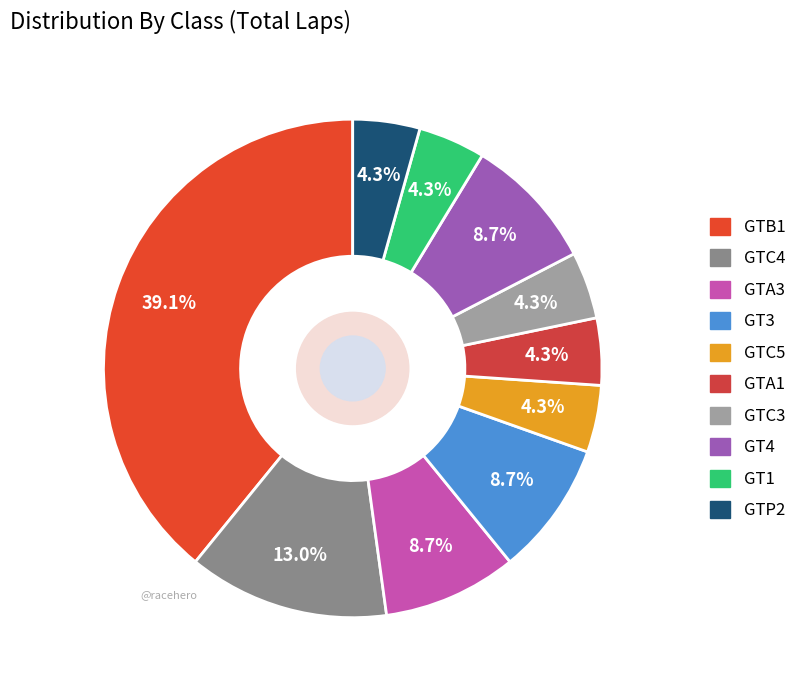

How many slices are in this pie chart?

10